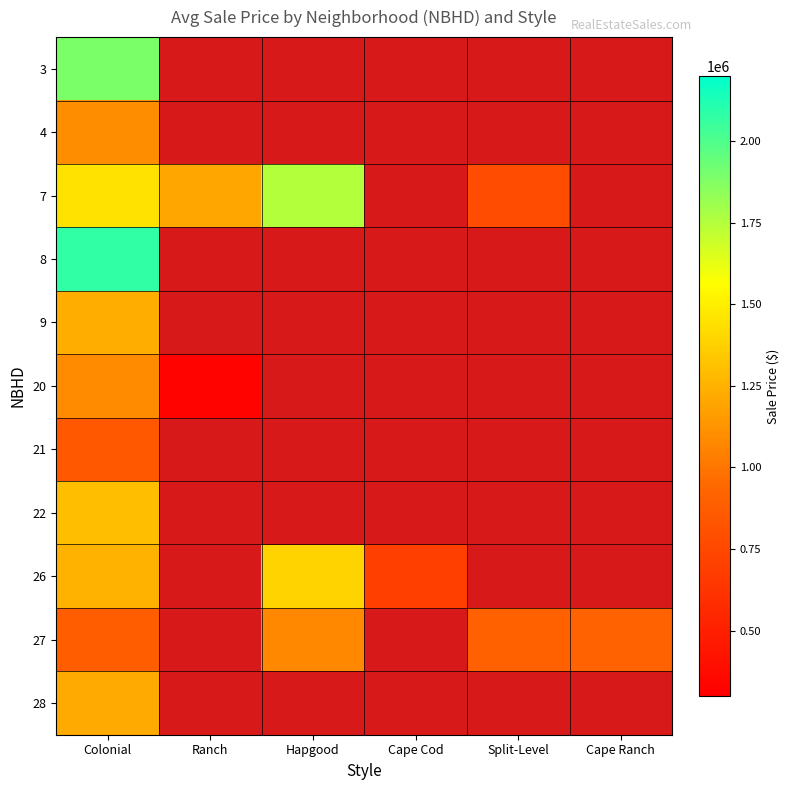

Is the value of 20 at Cape Cod greater than the value of 4 at Cape Ranch?

No